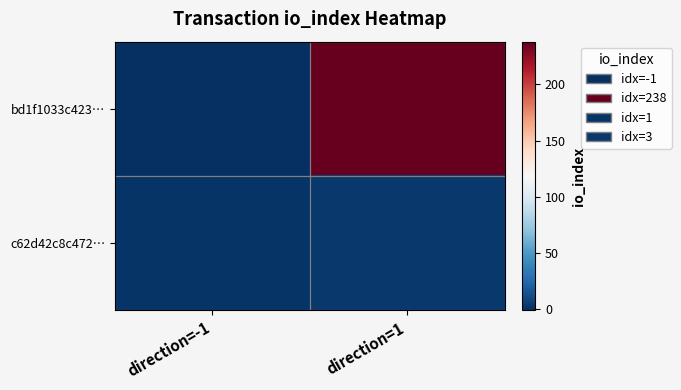

At which category is the sum across all series the highest?

direction=1